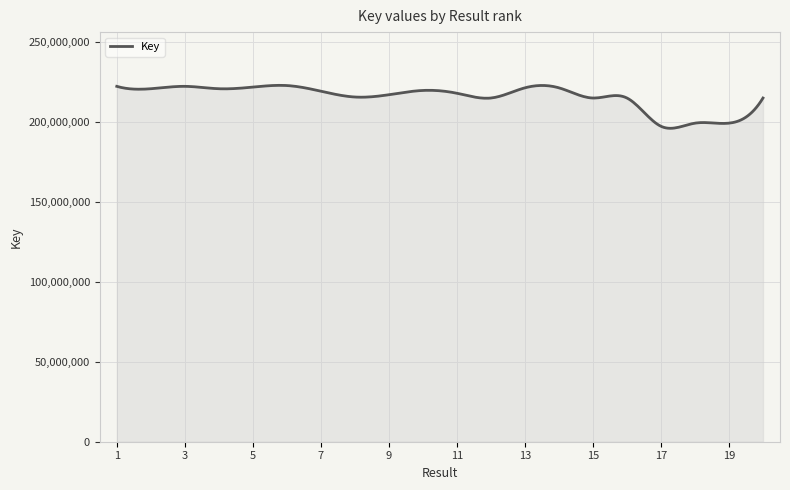

What is the maximum value shown in the chart?

223116330.7